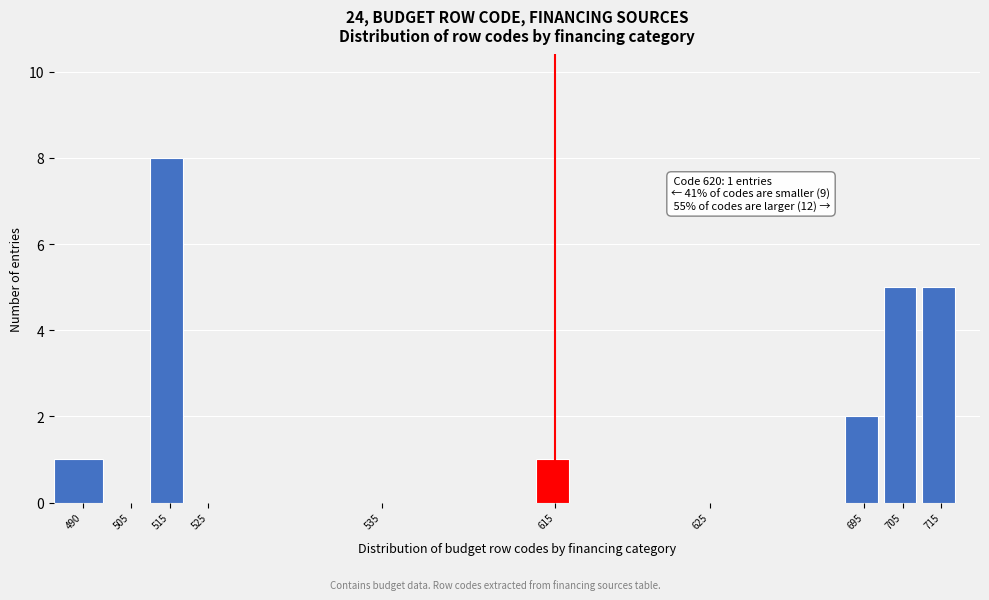

Reading left to right, transcribe all the data shown in this chart.

490=1	505=0	515=8	525=0	535=0	615=1	625=0	695=2	705=5	715=5